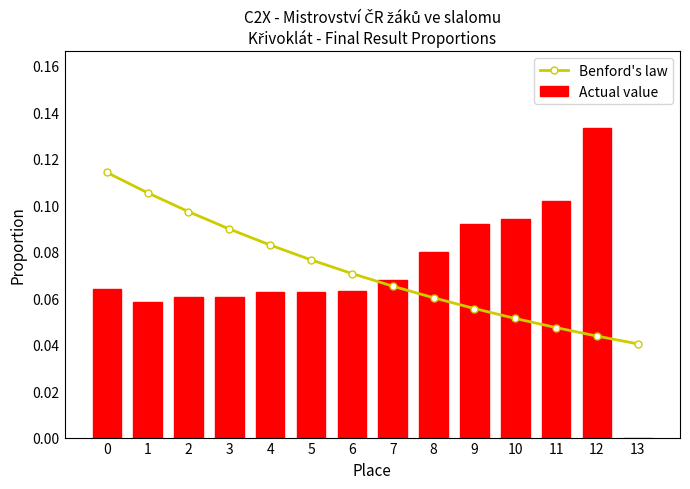

Count the Actual value values in the range 0 to 1.

14